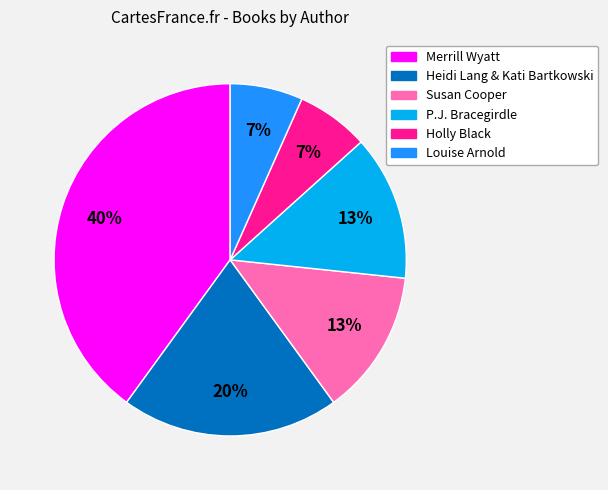

To the nearest percent, what is the combined percentage of Holly Black and P.J. Bracegirdle?

20%